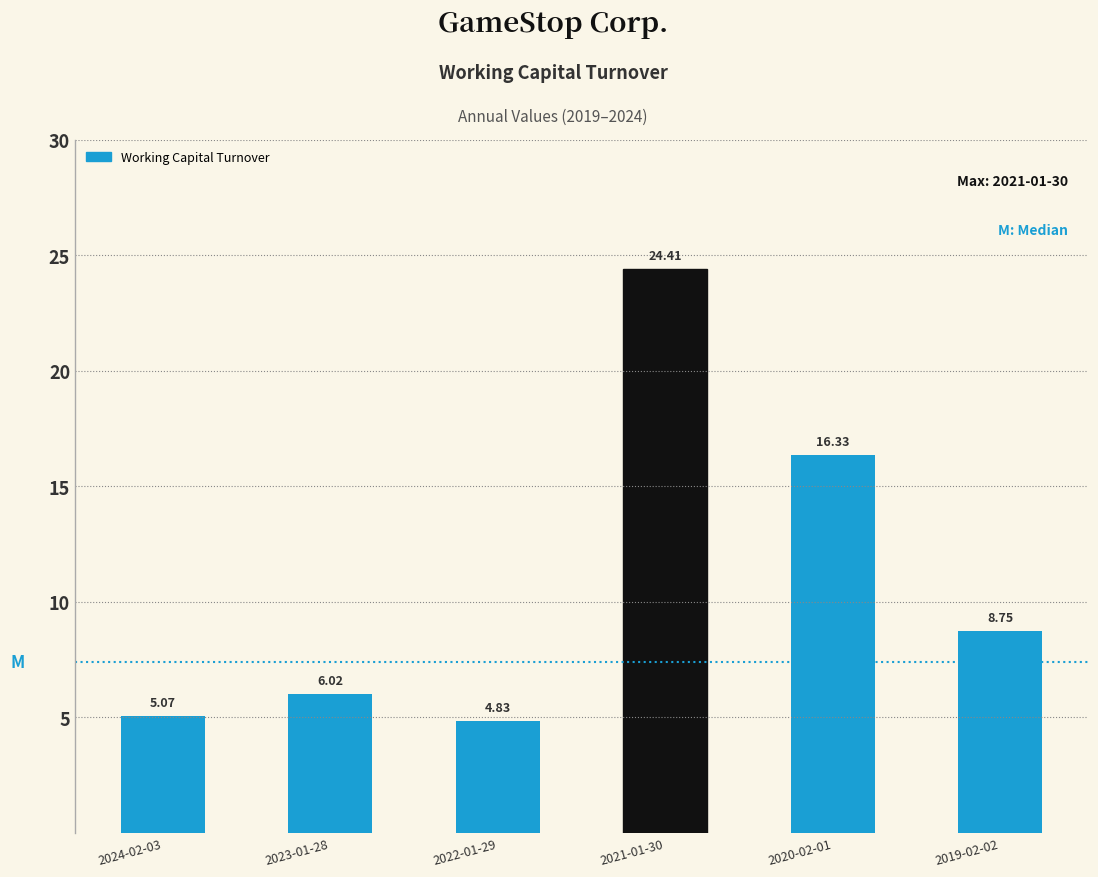

Approximately how many times larger is the value at 2022-01-29 compared to 2020-02-01?

0.3